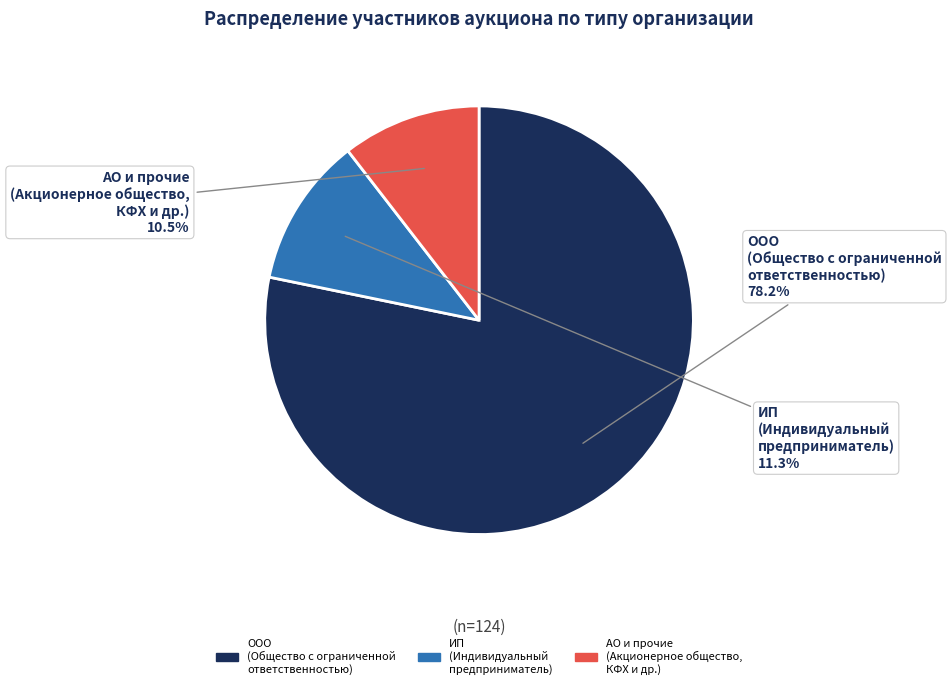

Does any single category account for the majority?

Yes